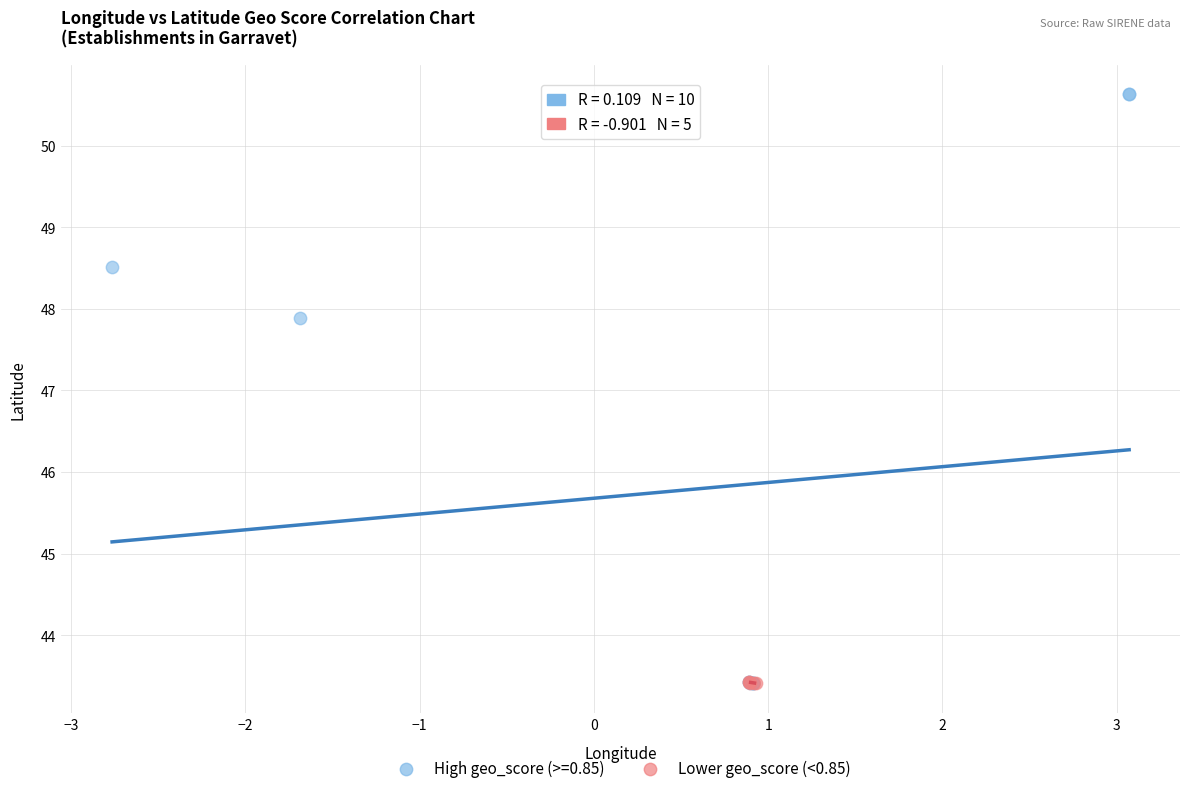

Which series has the largest Y range (max minus min)?

High geo_score (>=0.85)